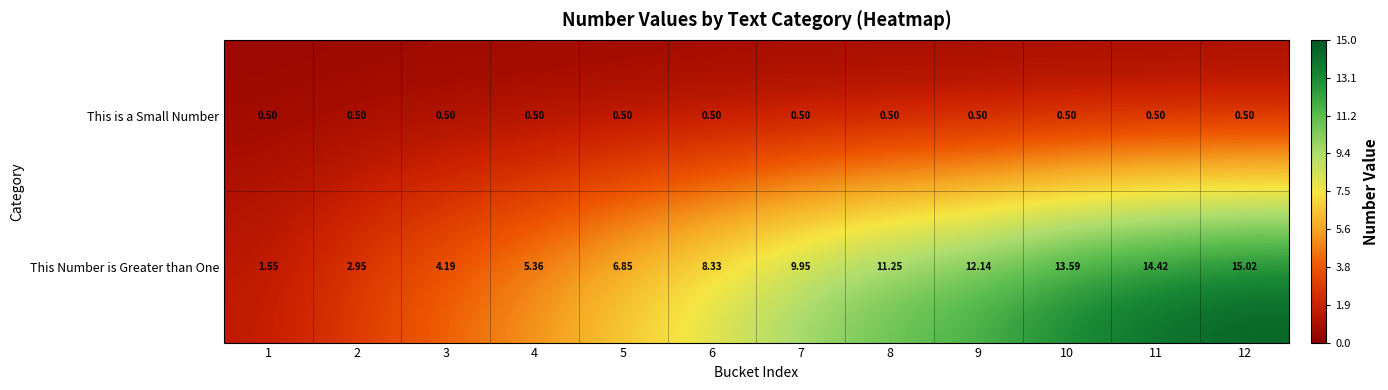

Which series changed the most between 9 and 12?

This Number is Greater than One